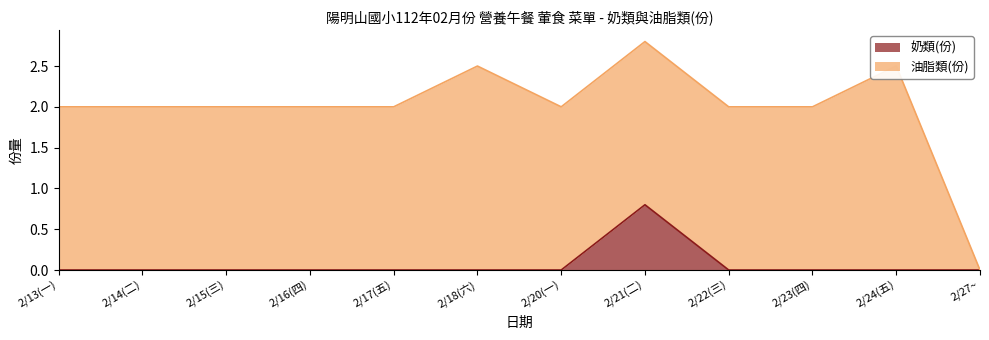

At which label does 奶類(份) reach its peak?

2/21(二)